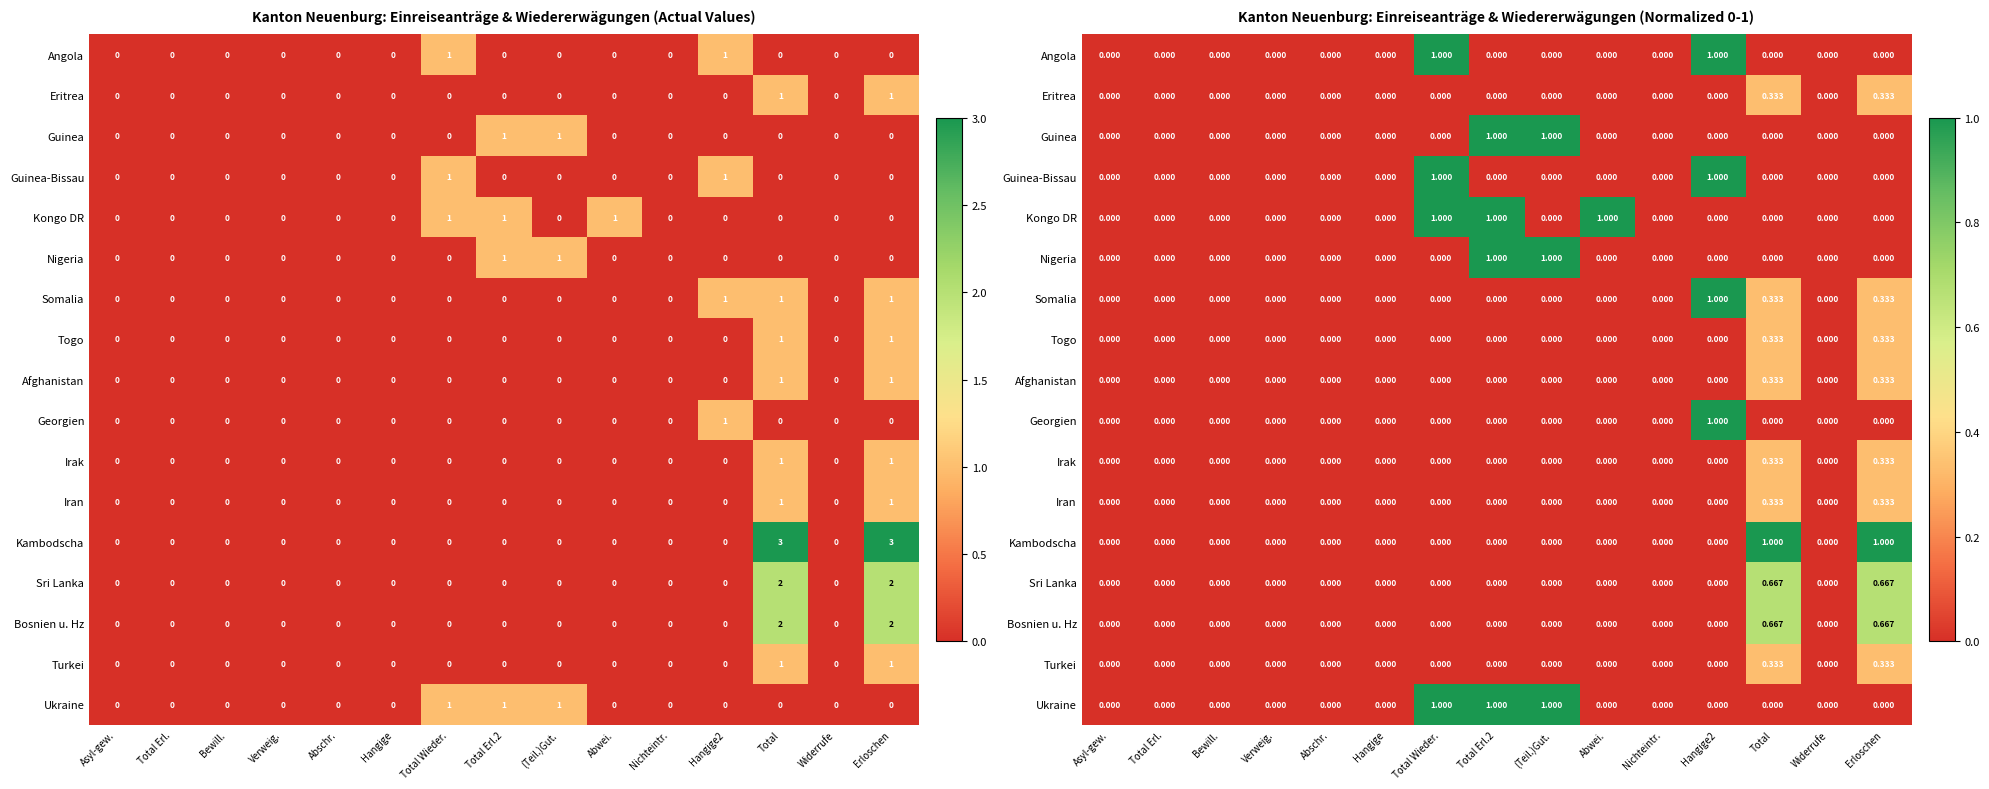

Between Nichteintr. and Total Erl.2, which is larger?

Nichteintr.